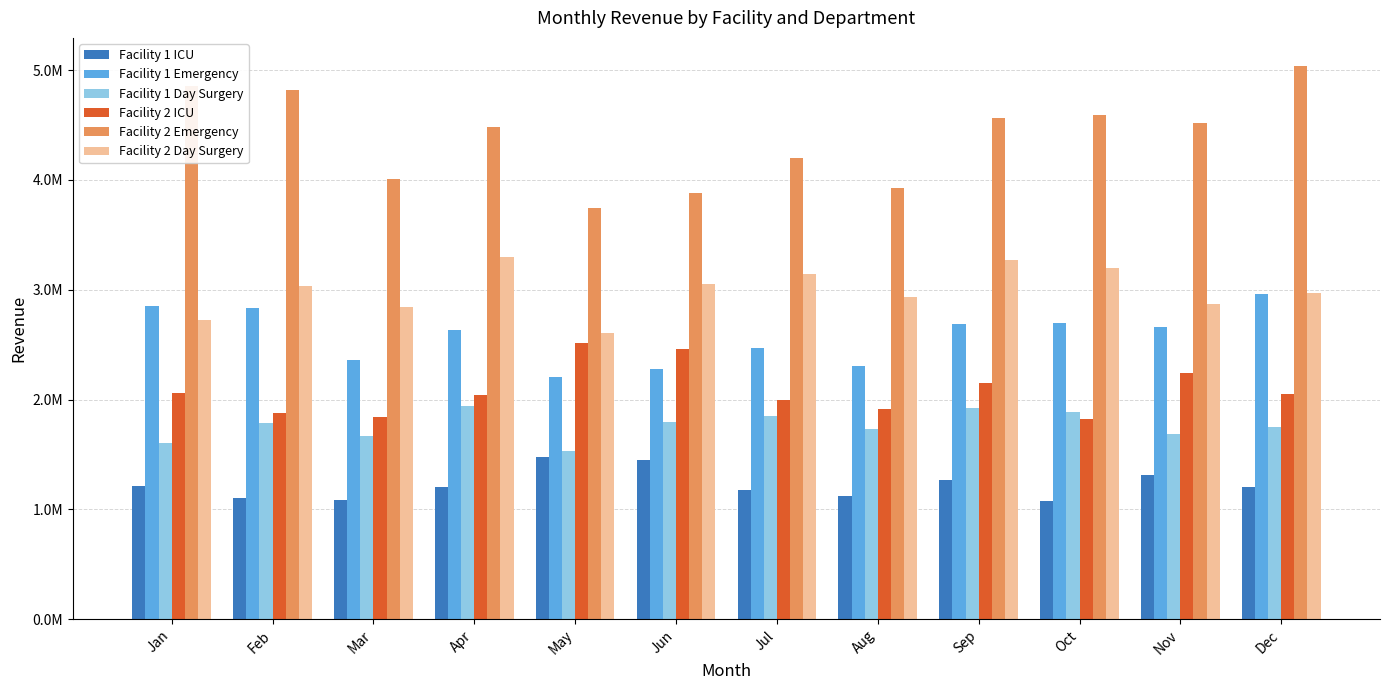

Does the chart contain any negative values?

No